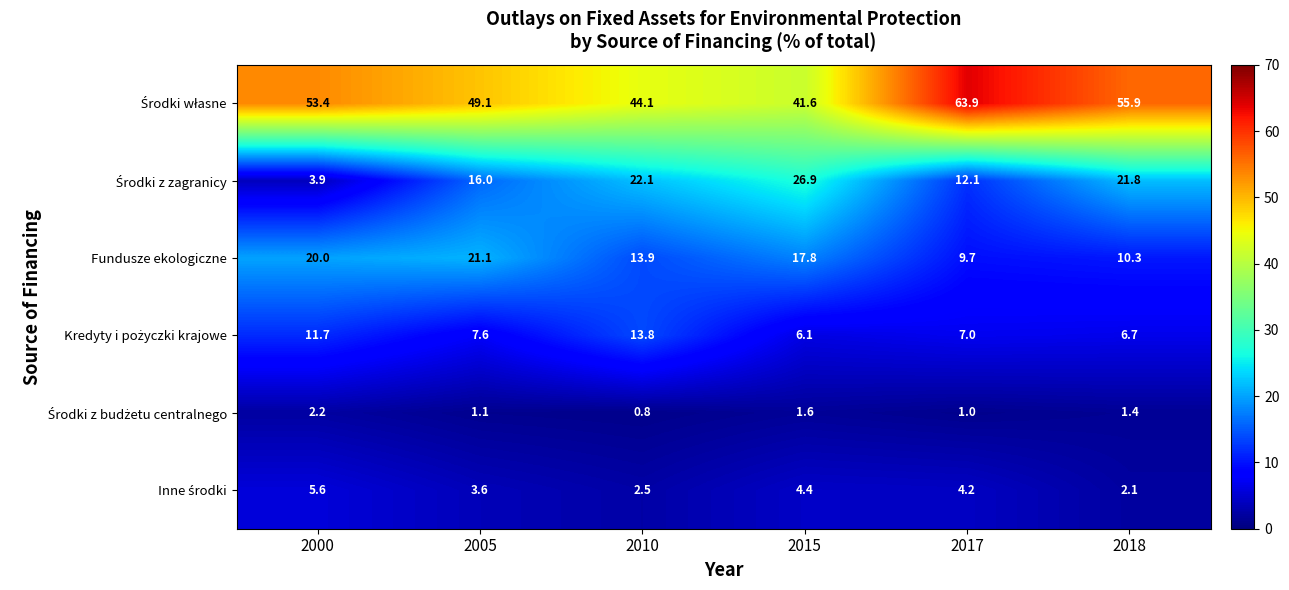

The value of Fundusze ekologiczne at 2000 is 20.0. True or false?

True